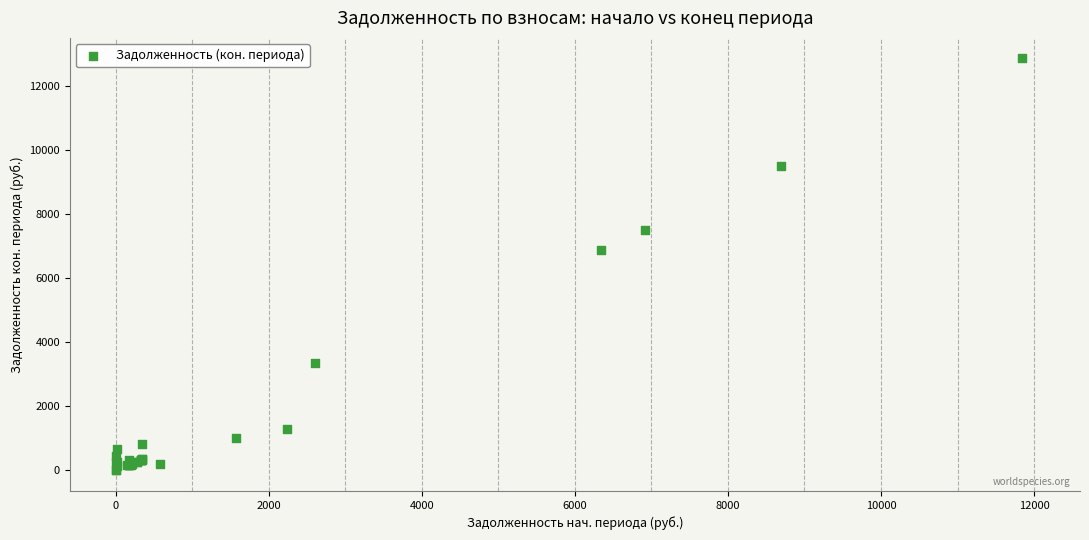

What Y value in the scatter plot is closest to 6422?

6870.6